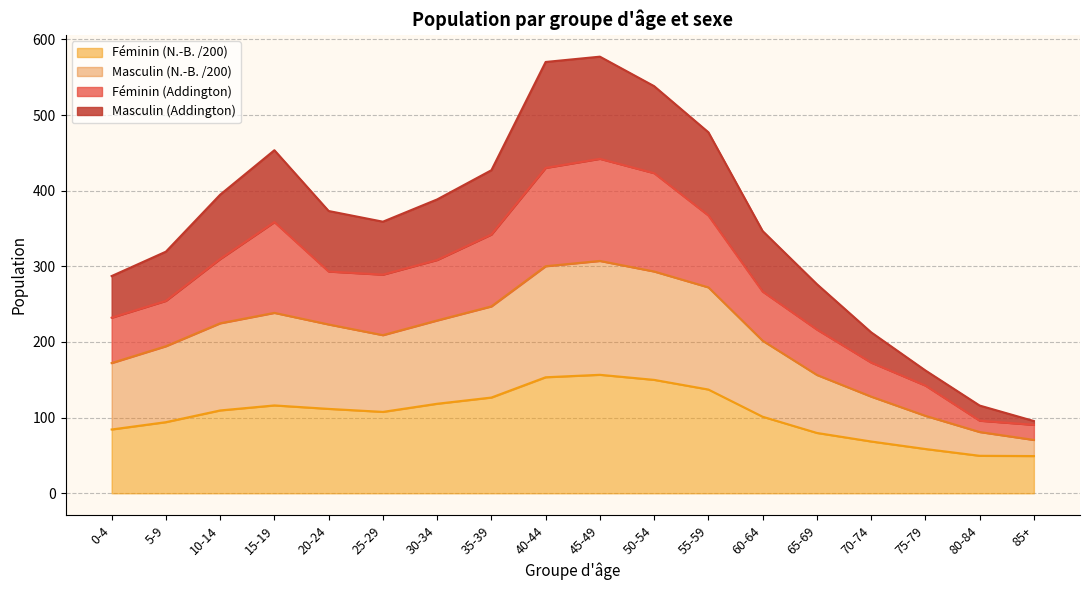

True or false: Masculin (Addington) has a value of 615.4 at 10-14.

False